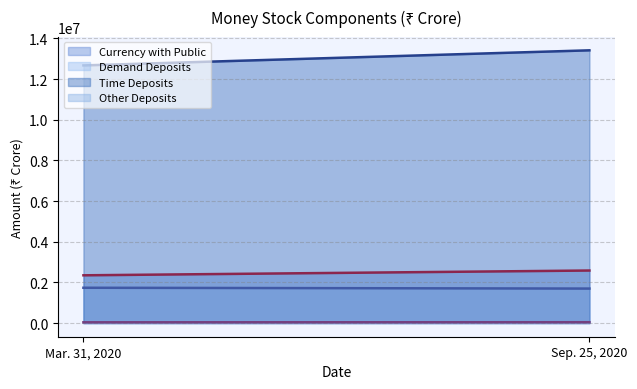

What position from the right is Sep. 25, 2020?

1